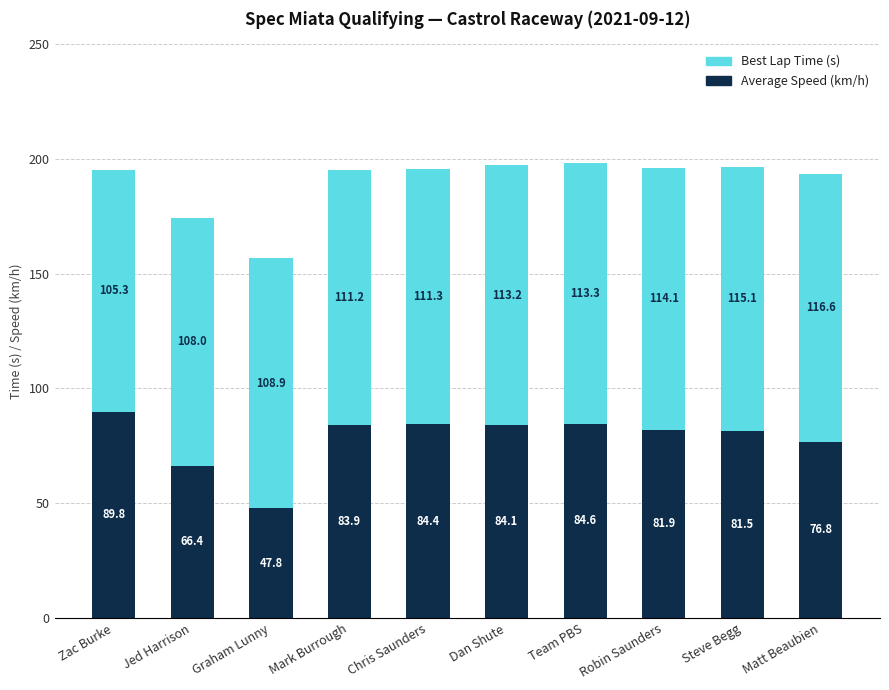

Reading left to right, what are the values for Average Speed?

Zac Burke=89.8	Jed Harrison=66.4	Graham Lunny=47.8	Mark Burrough=83.9	Chris Saunders=84.4	Dan Shute=84.1	Team PBS=84.6	Robin Saunders=81.9	Steve Begg=81.5	Matt Beaubien=76.8